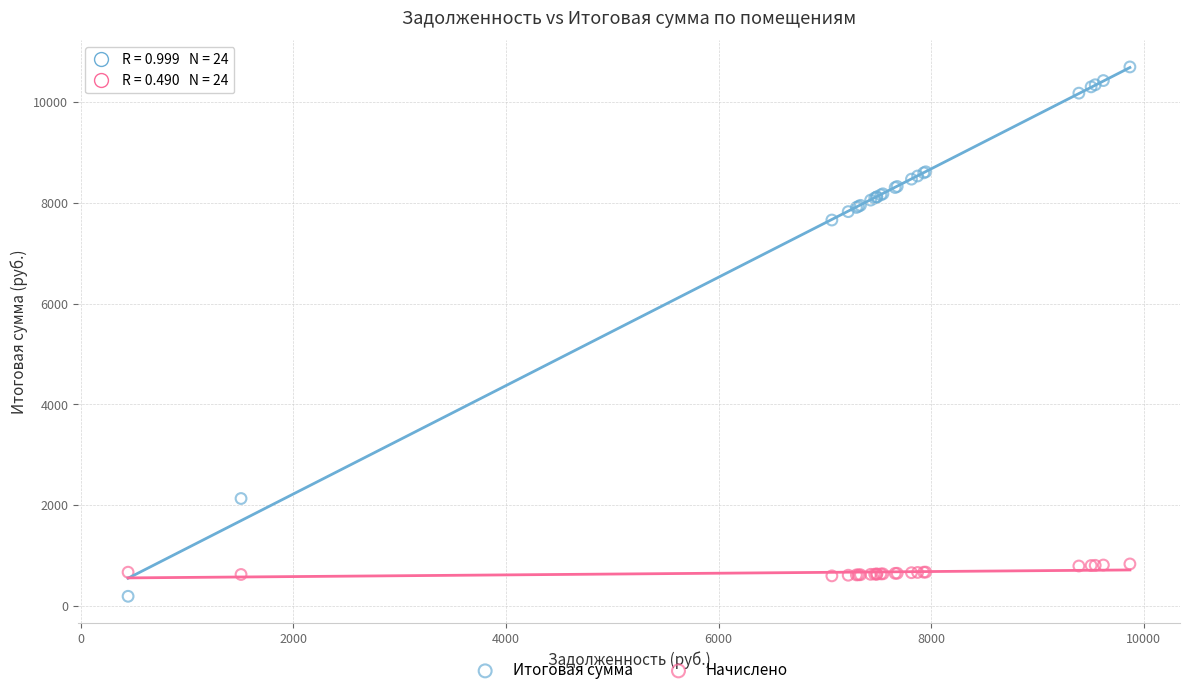

Which series has the largest Y range (max minus min)?

Итоговая сумма